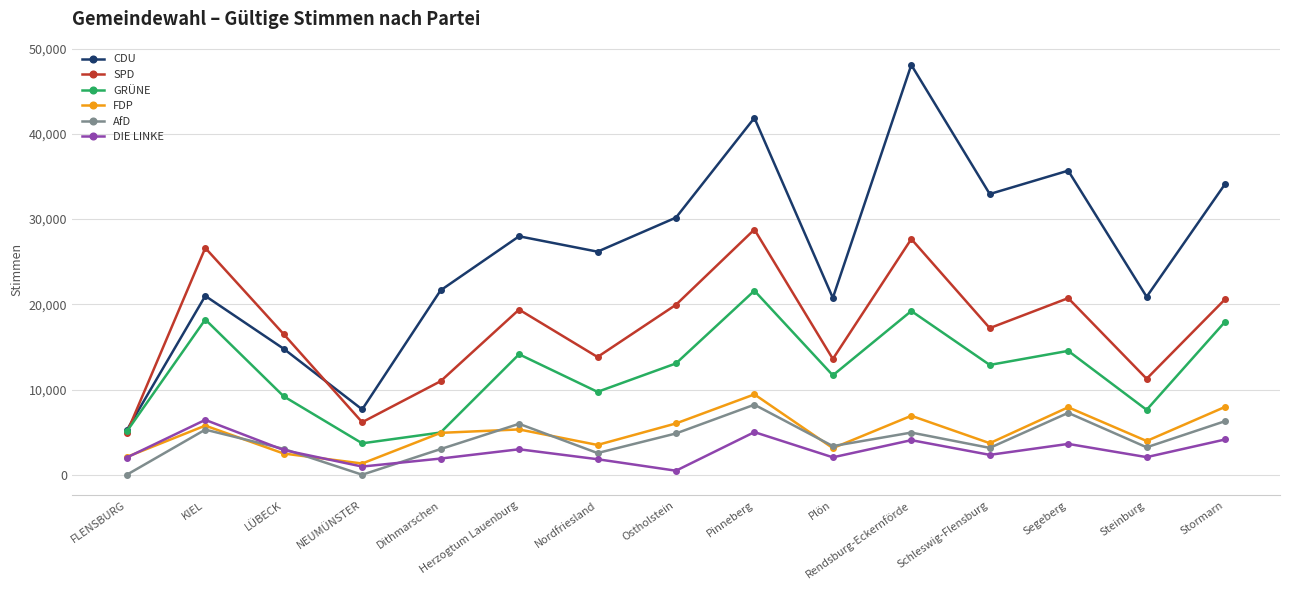

Between FLENSBURG and Steinburg, which series saw the biggest shift?

CDU